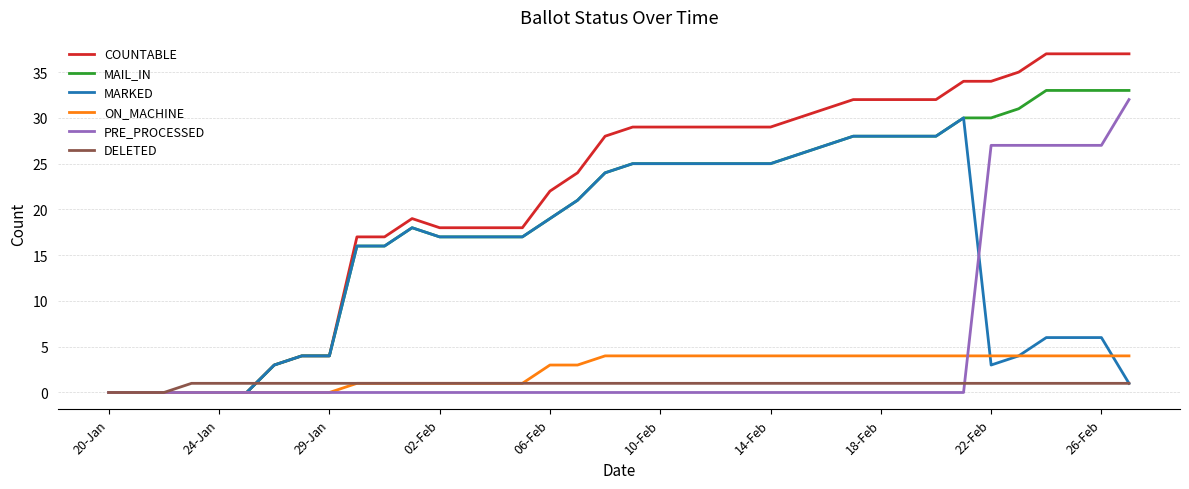

What is the maximum value for DELETED?

1